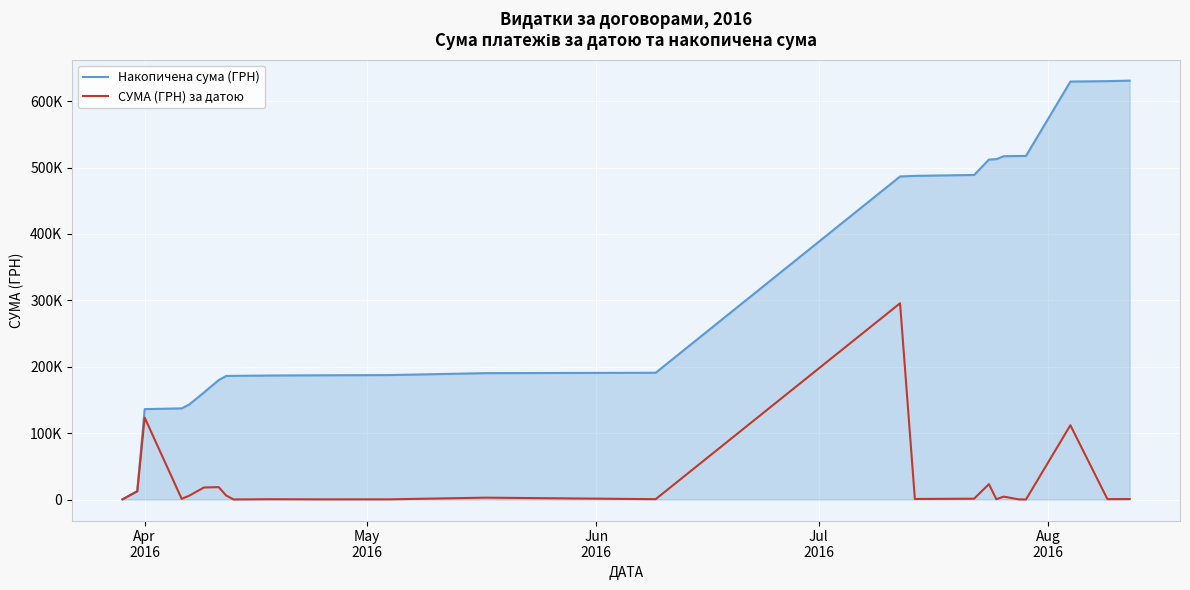

Rank the series by their average value, from highest to lowest.

Накопичена сума (ГРН), СУМА (ГРН) за датою